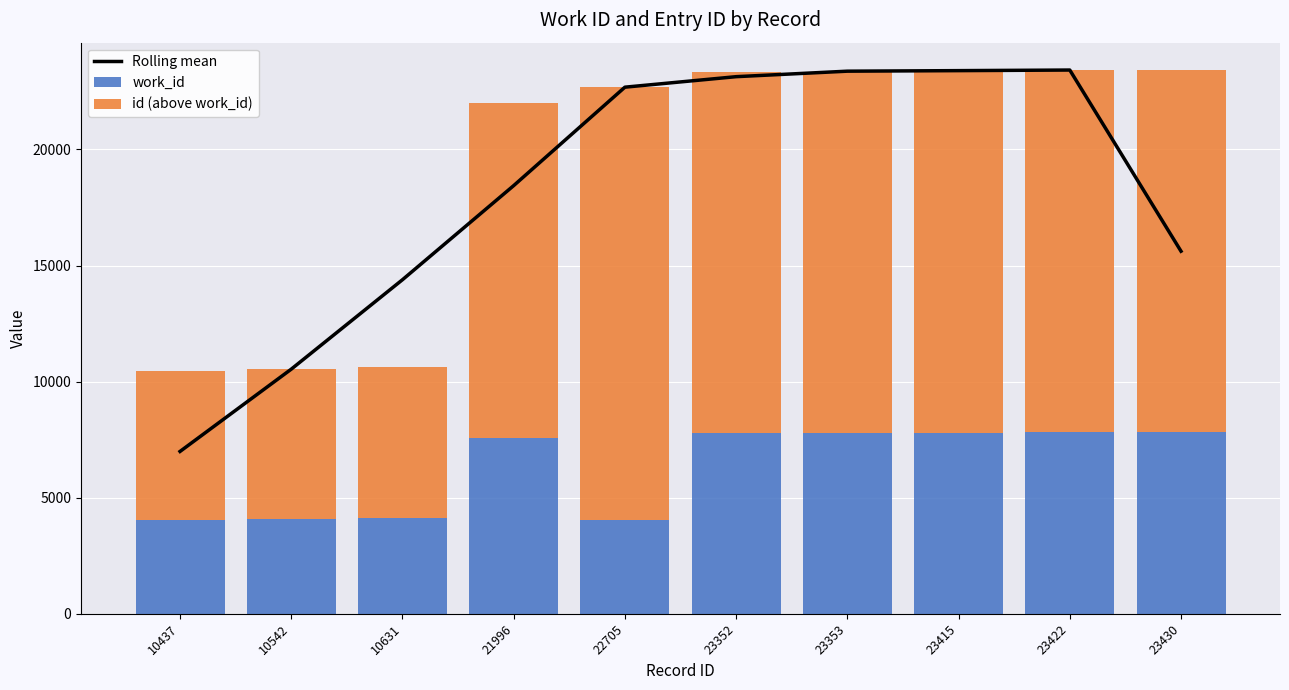

What is the difference between the maximum and minimum values in the work_id series?

3797